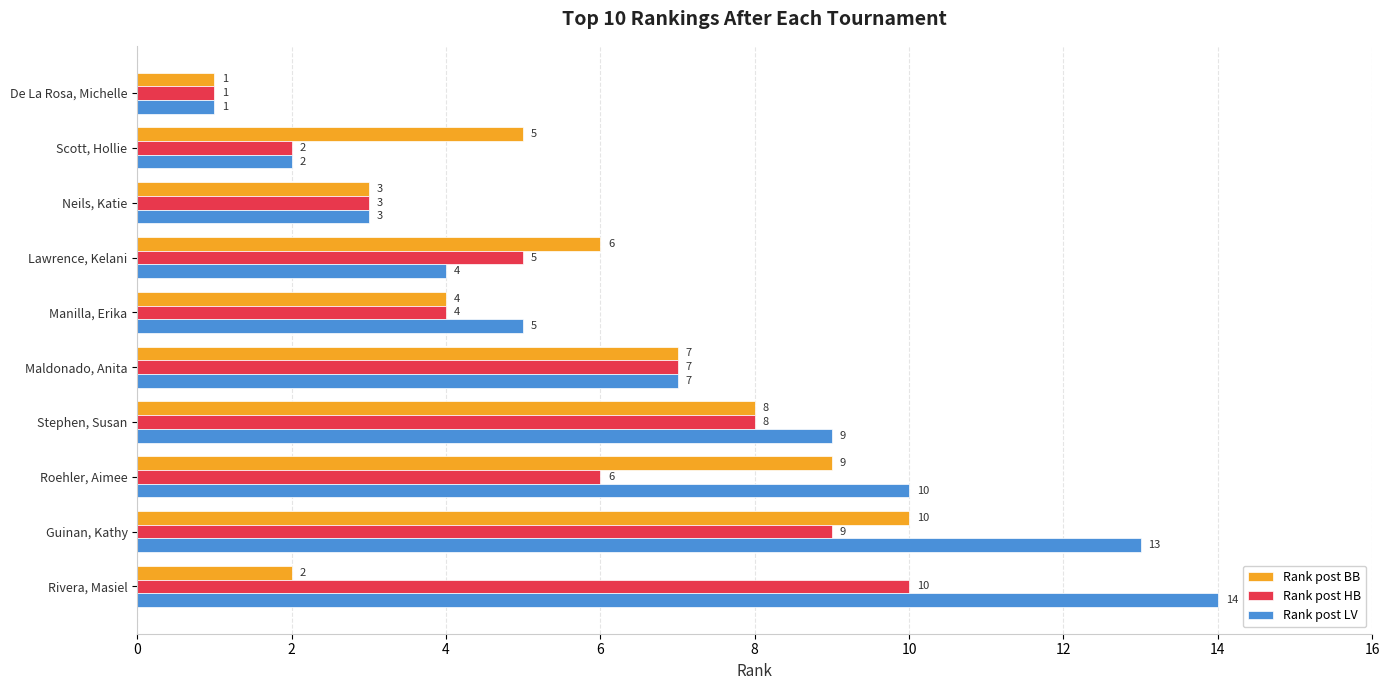

True or false: Rank post BB has a value of 8 at Stephen, Susan.

True